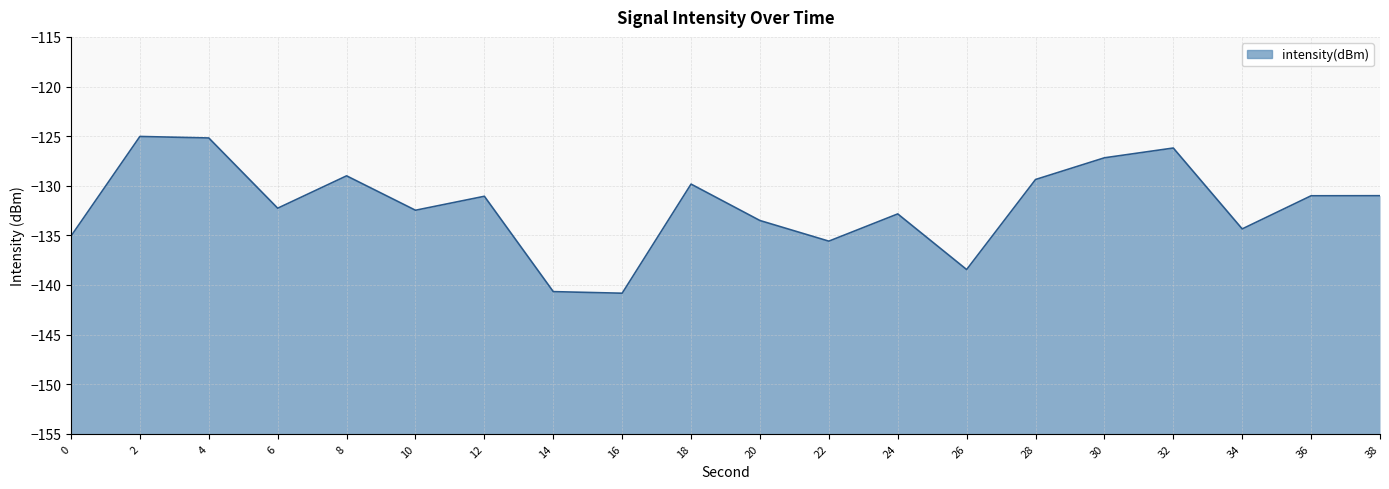

What is the sum of all values?

-2640.9